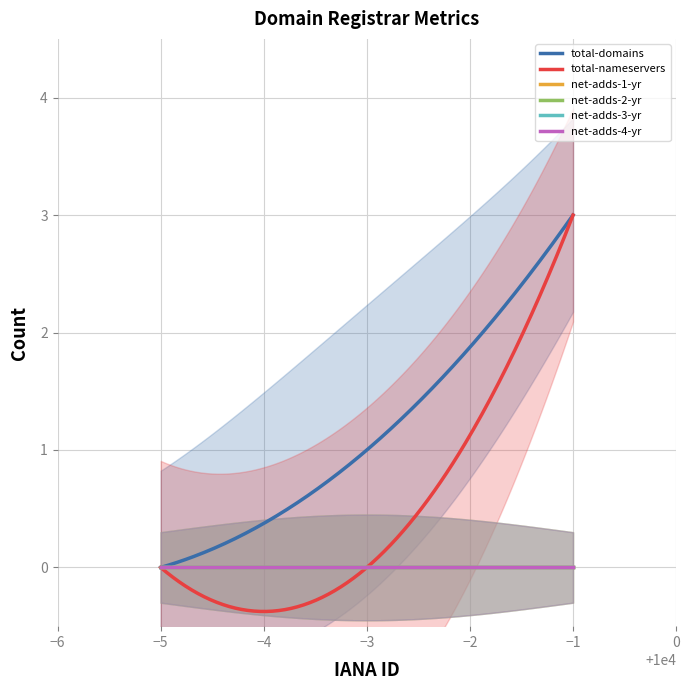

Does the chart have visible grid lines?

Yes